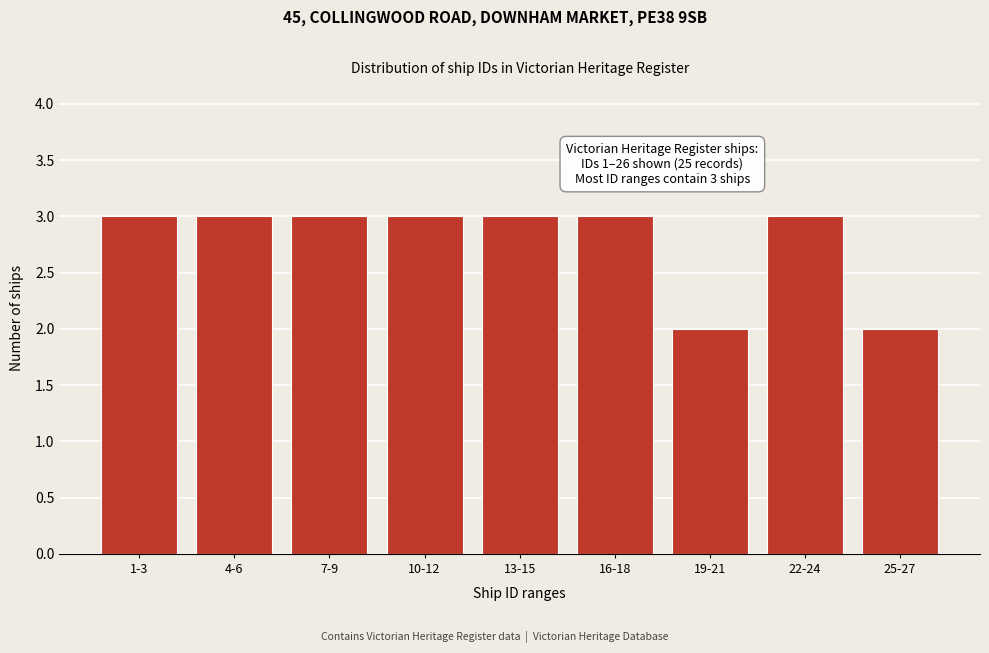

Reading left to right, extract all data points from this chart.

1-3=3	4-6=3	7-9=3	10-12=3	13-15=3	16-18=3	19-21=2	22-24=3	25-27=2